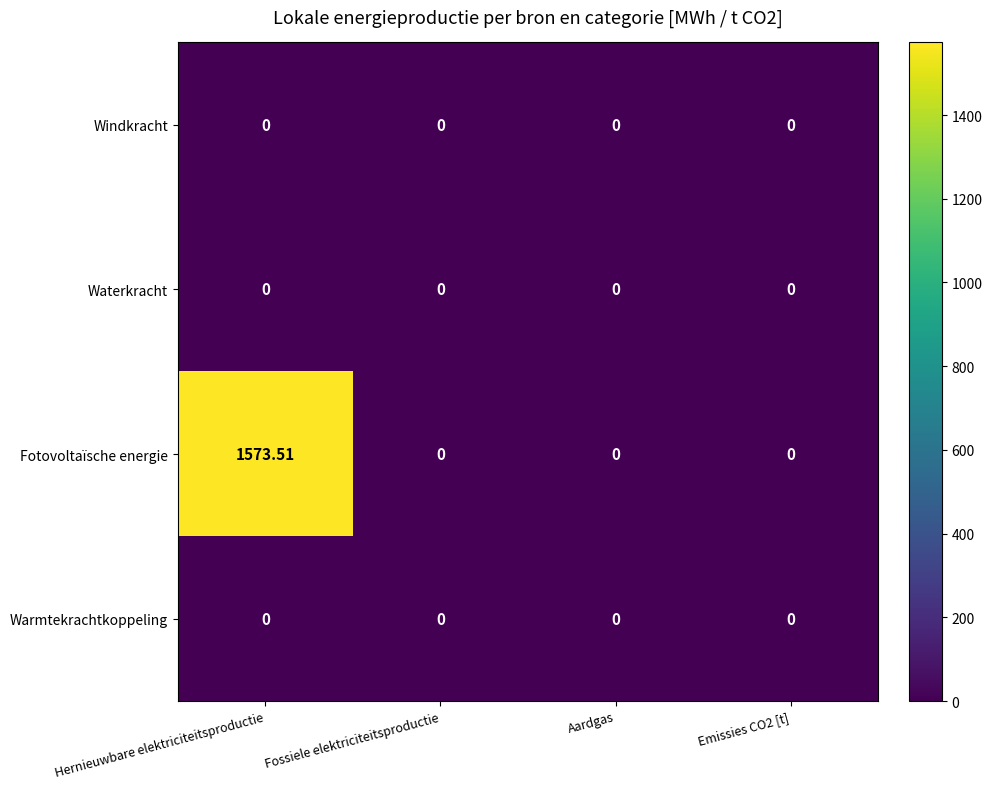

Which series has the largest total across all categories?

Fotovoltaïsche energie